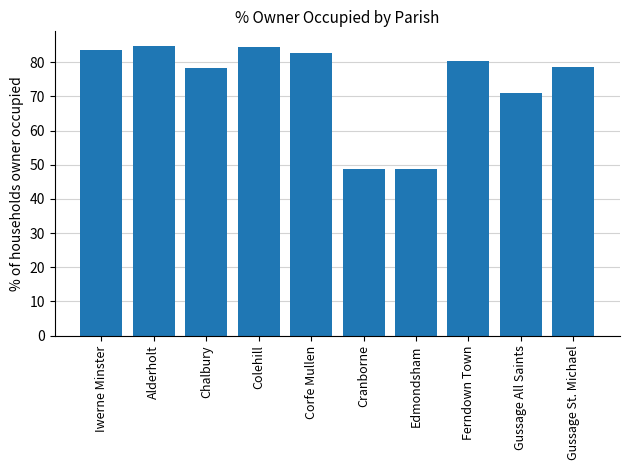

Which has a higher value, Cranborne or Alderholt?

Alderholt